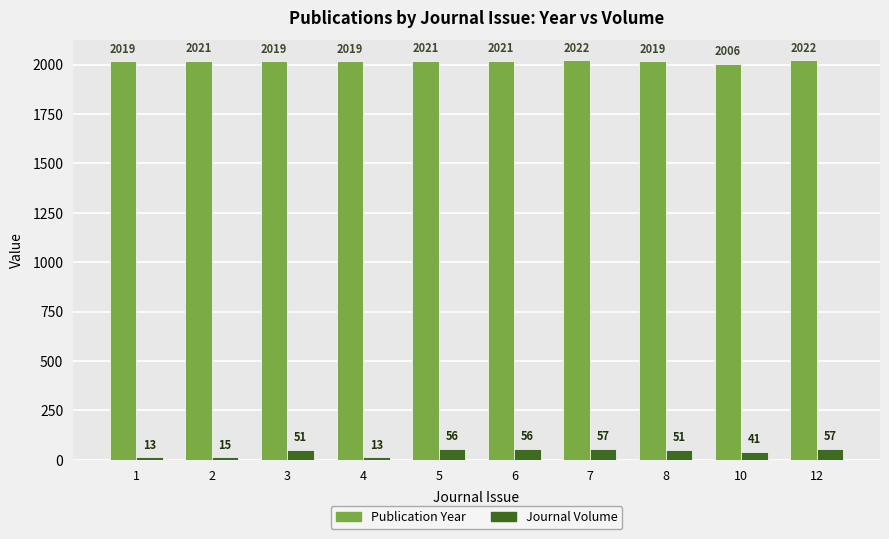

Between 4 and 6, which series saw the biggest shift?

Journal Volume